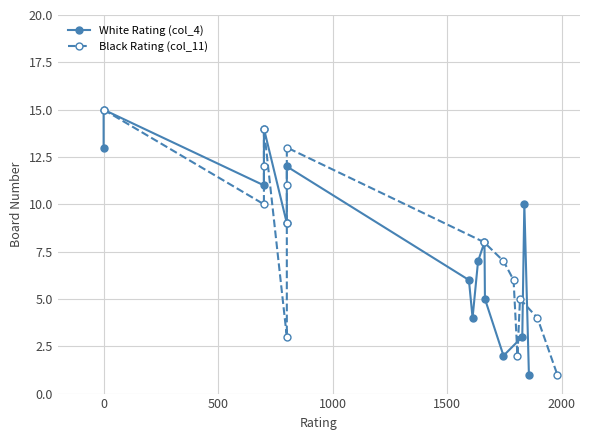

Which series has the largest total across all categories?

White Rating (col_4)